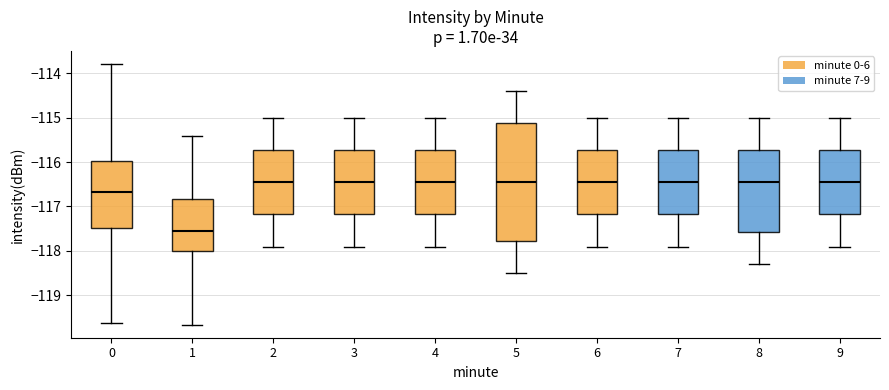

Comparing the boxes themselves (not the whiskers), which one is the tallest?

5